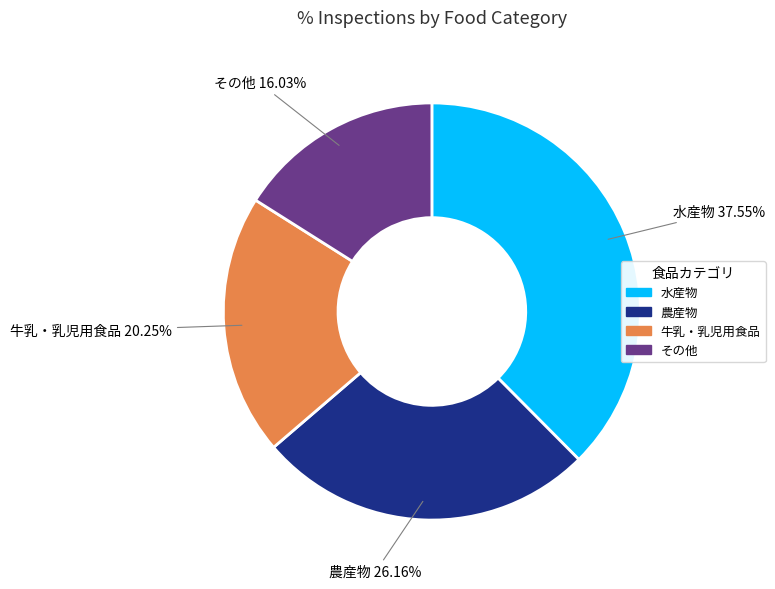

Is there a majority slice in this chart?

No